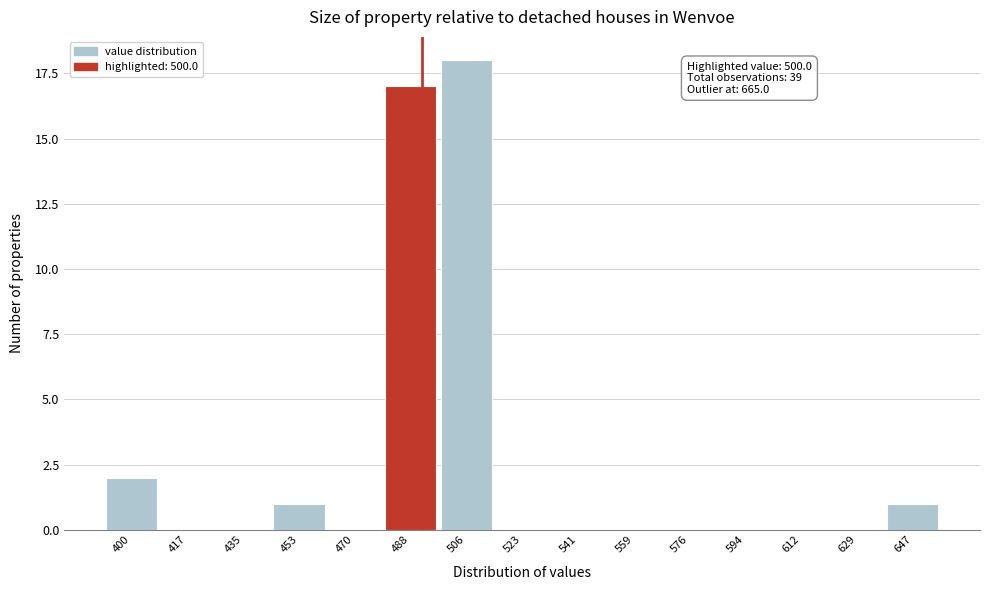

Reading left to right, what are all the values shown in this chart?

400=2	417=0	435=0	453=1	470=0	488=17	506=18	523=0	541=0	559=0	576=0	594=0	612=0	629=0	647=1